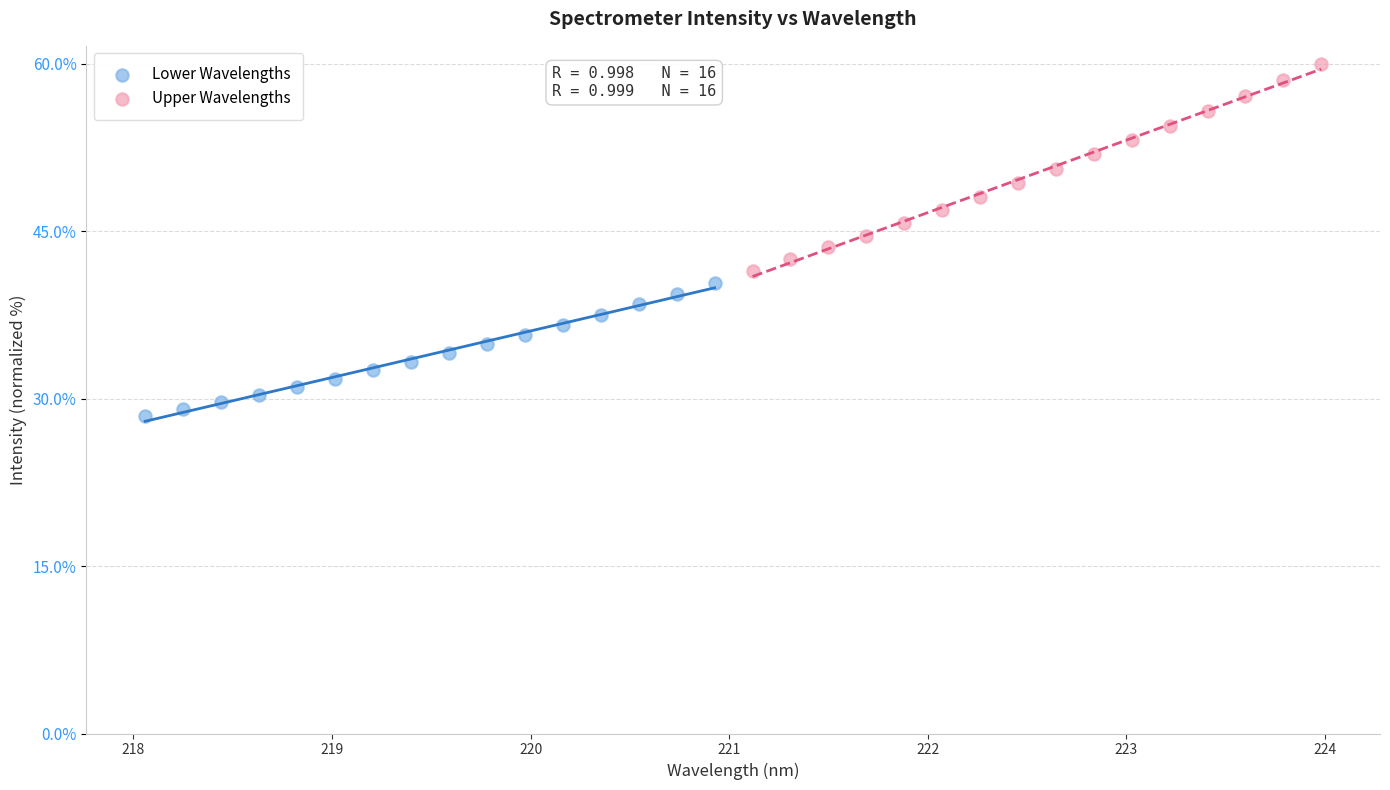

Which series contains the highest Y value?

Upper Wavelengths